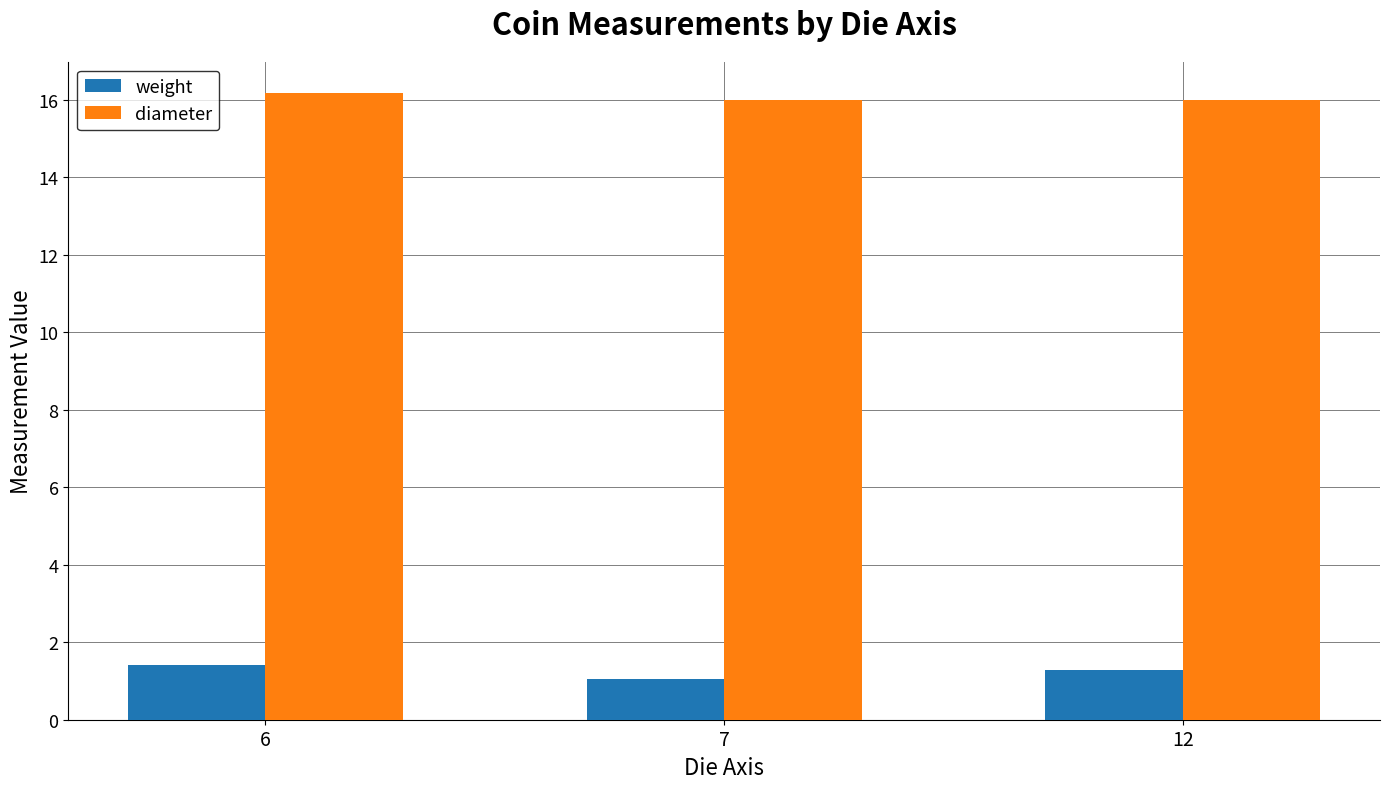

List the series in order of their overall mean, highest first.

diameter, weight